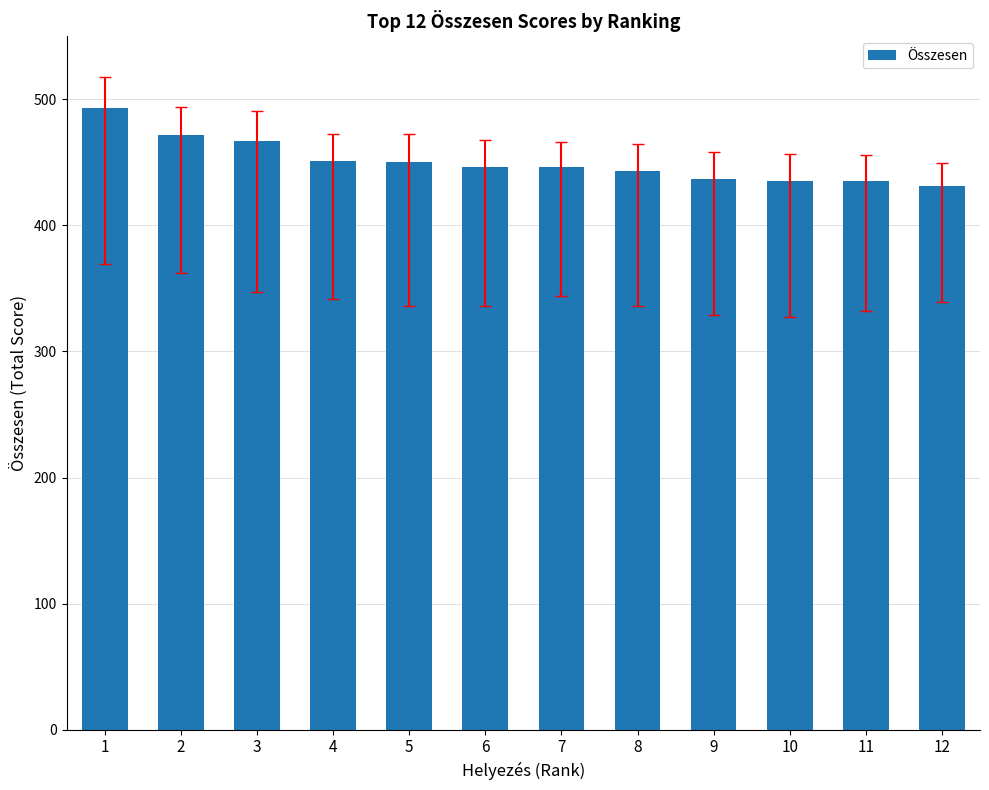

What is the greatest value displayed?

493